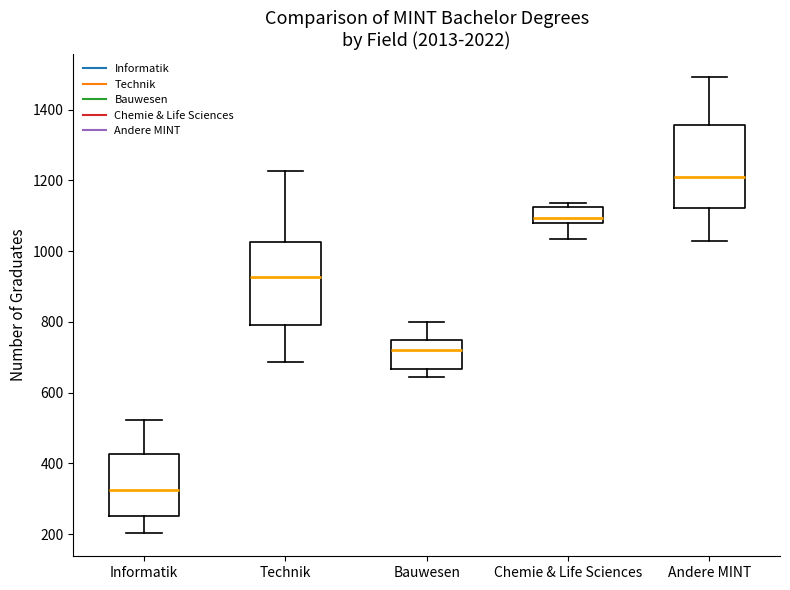

Where is the lower edge of the box for Chemie & Life Sciences on the y-axis? The values are not printed on the chart, so give them approximately, as read against the axis.

1080